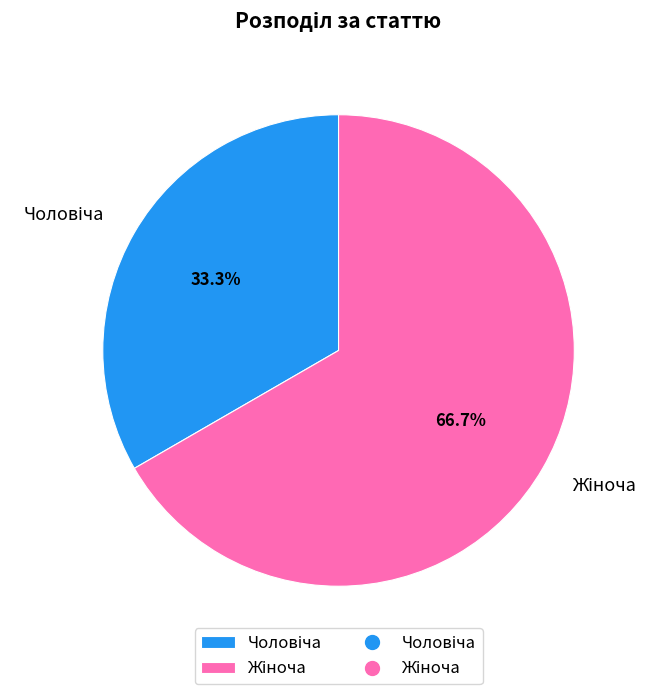

Does any single category account for the majority?

Yes